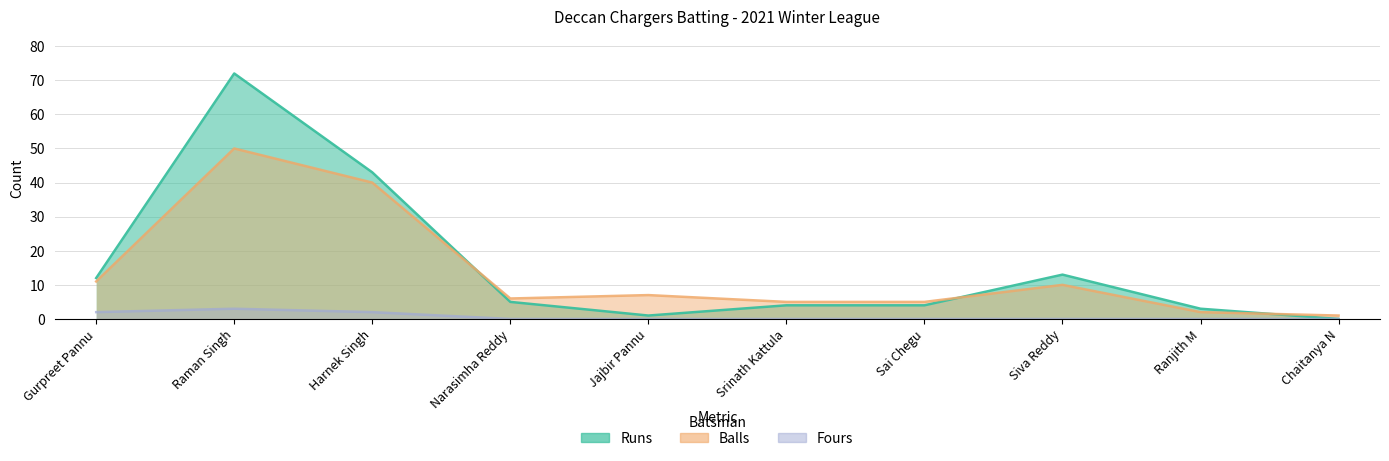

Reading left to right, transcribe all the data shown in this chart.

Runs: Gurpreet Pannu=12	Raman Singh=72	Harnek Singh=43	Narasimha Reddy=5	Jajbir Pannu=1	Srinath Kattula=4	Sai Chegu=4	Siva Reddy=13	Ranjith M=3	Chaitanya N=0
Balls: Gurpreet Pannu=11	Raman Singh=50	Harnek Singh=40	Narasimha Reddy=6	Jajbir Pannu=7	Srinath Kattula=5	Sai Chegu=5	Siva Reddy=10	Ranjith M=2	Chaitanya N=1
Fours: Gurpreet Pannu=2	Raman Singh=3	Harnek Singh=2	Narasimha Reddy=0	Jajbir Pannu=0	Srinath Kattula=0	Sai Chegu=0	Siva Reddy=0	Ranjith M=0	Chaitanya N=0